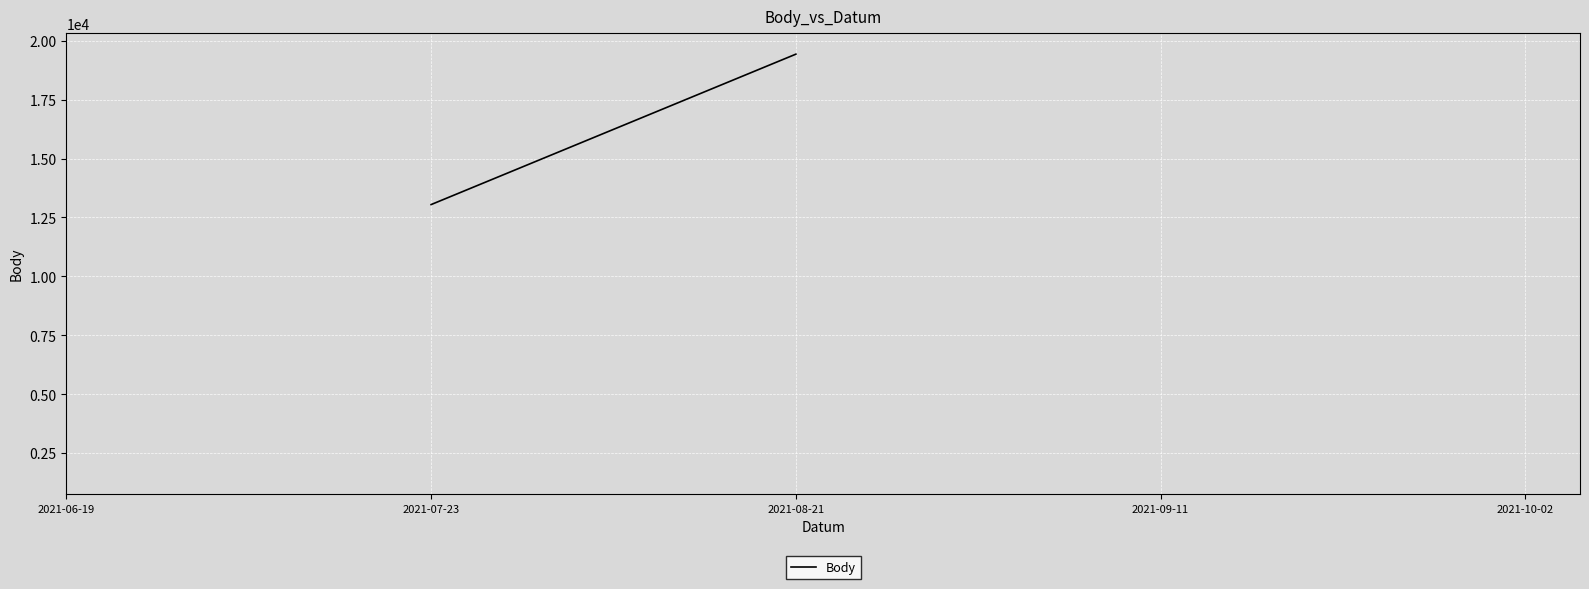

What position from the left is 2021-06-19?

1